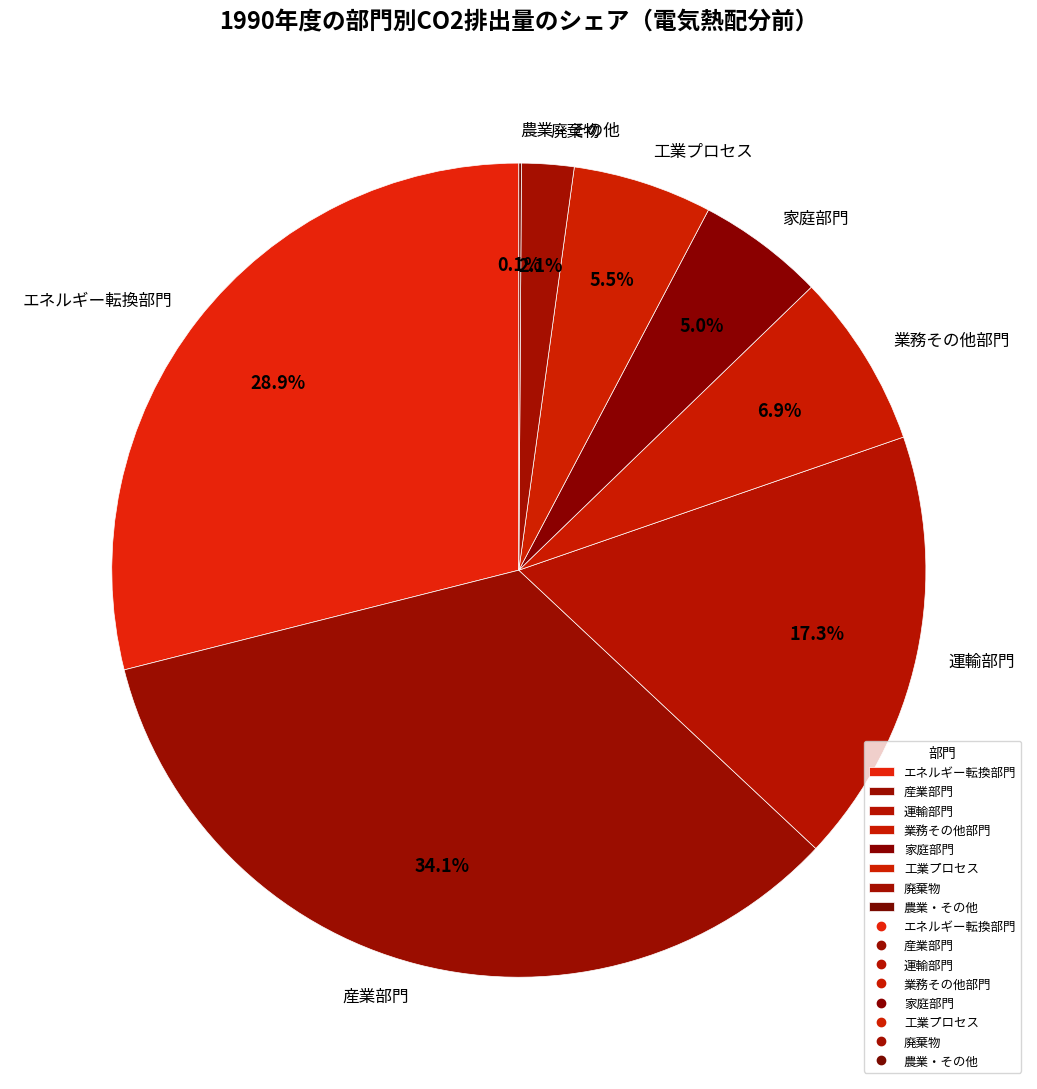

True or false: エネルギー転換部門 accounts for 29% of the total.

True